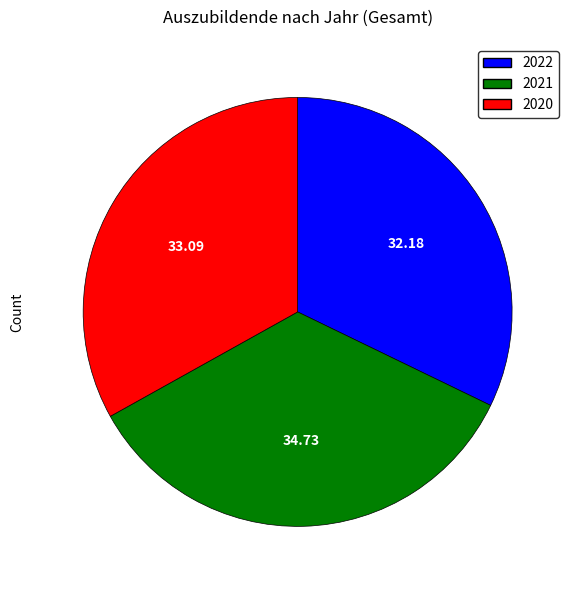

Does 2022 account for over 50% of the chart?

No